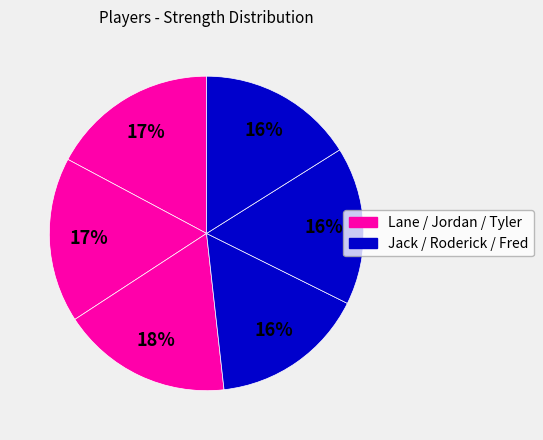

Count the number of slices in the pie.

6